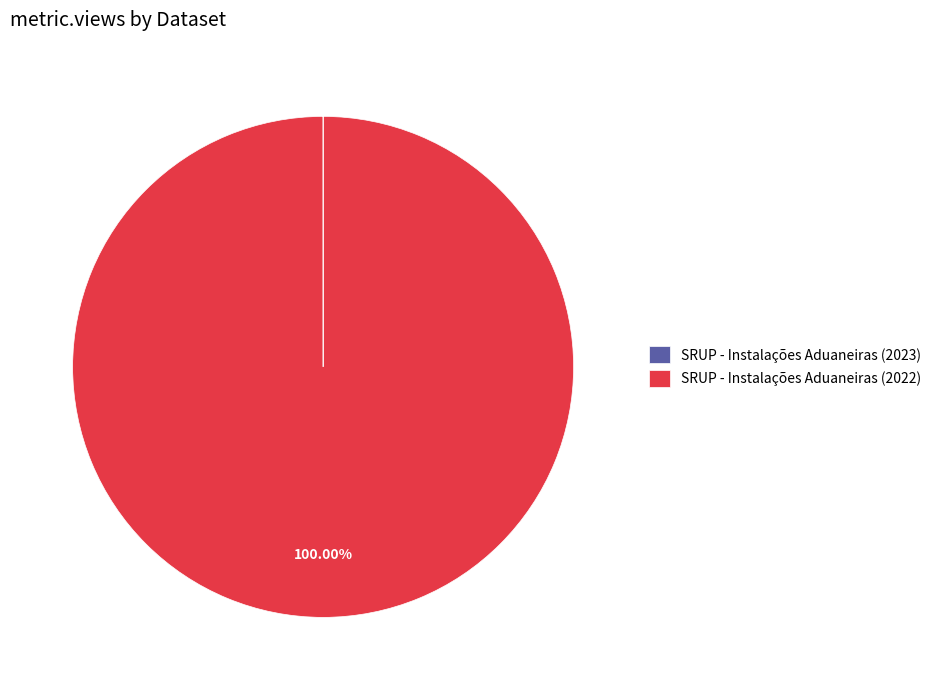

Does any single category account for the majority?

Yes